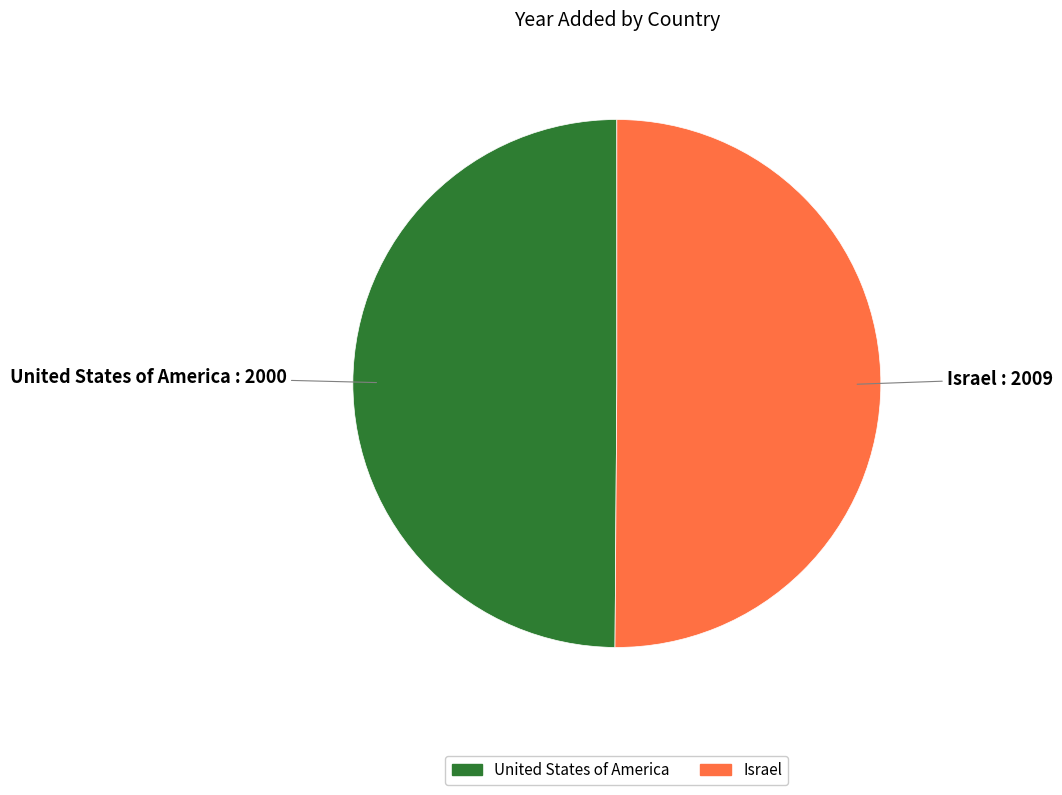

Approximately how many times larger is the value at United States of America compared to Israel?

1.0